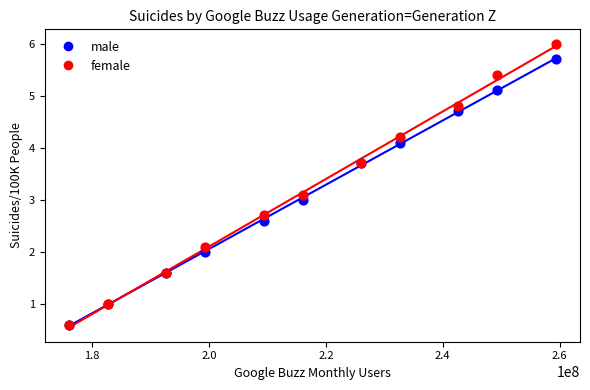

Which series has the largest Y range (max minus min)?

female